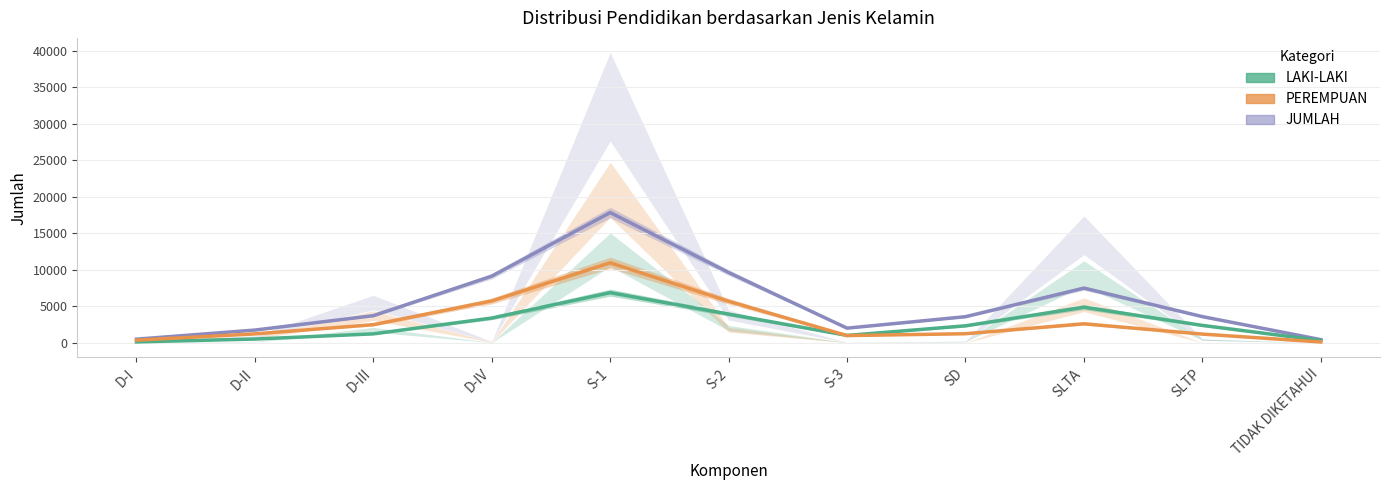

What is the sum of all LAKI-LAKI values?

27082.0